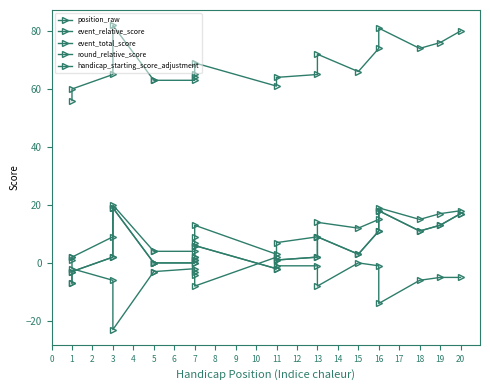

What is the minimum value shown in the chart?

-23